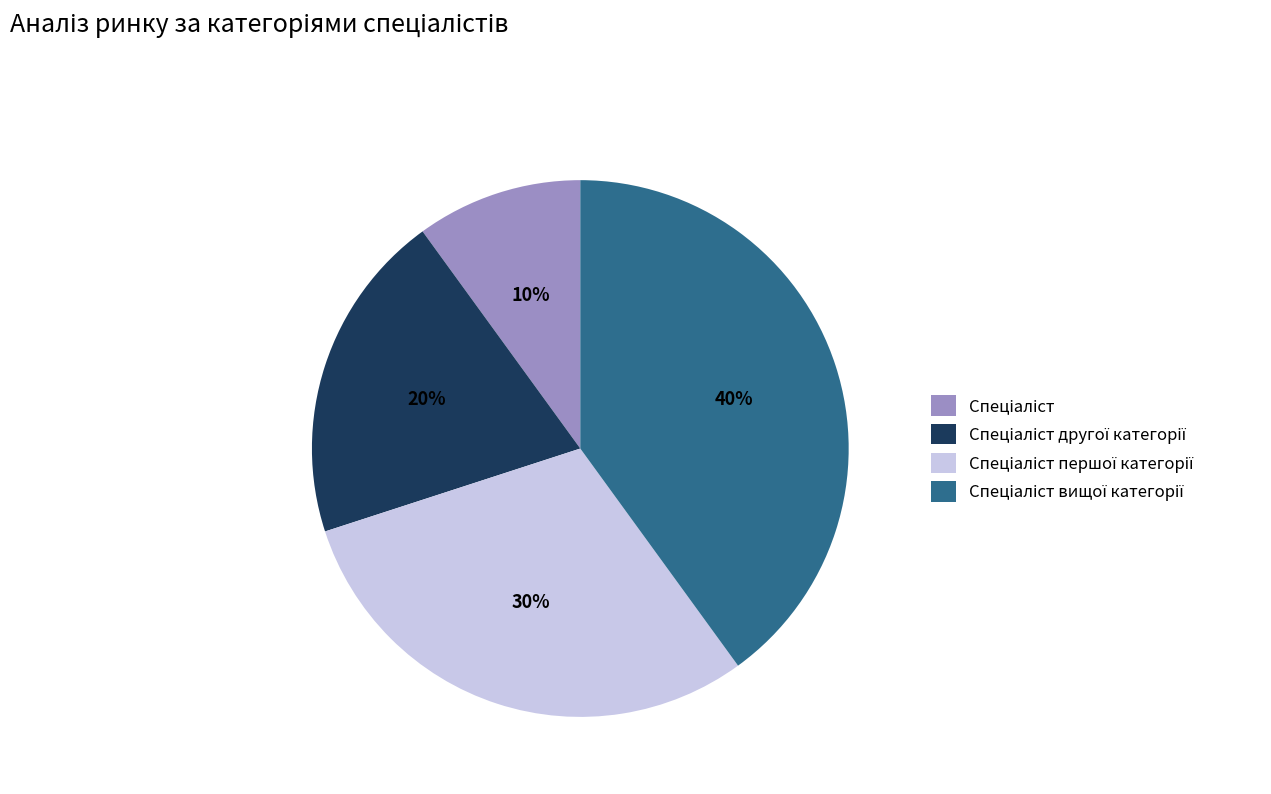

Is there a majority slice in this chart?

No